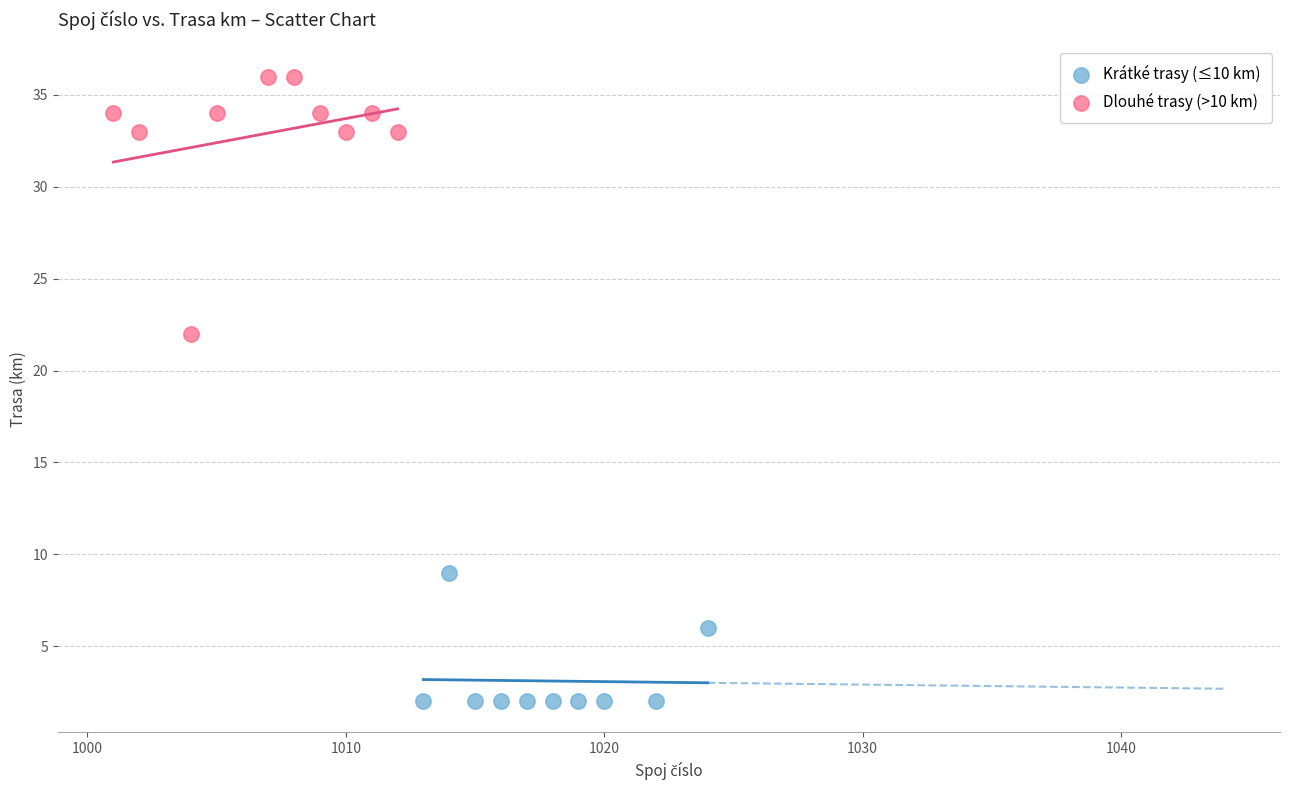

Which series has the largest Y range (max minus min)?

Dlouhé trasy (>10 km)